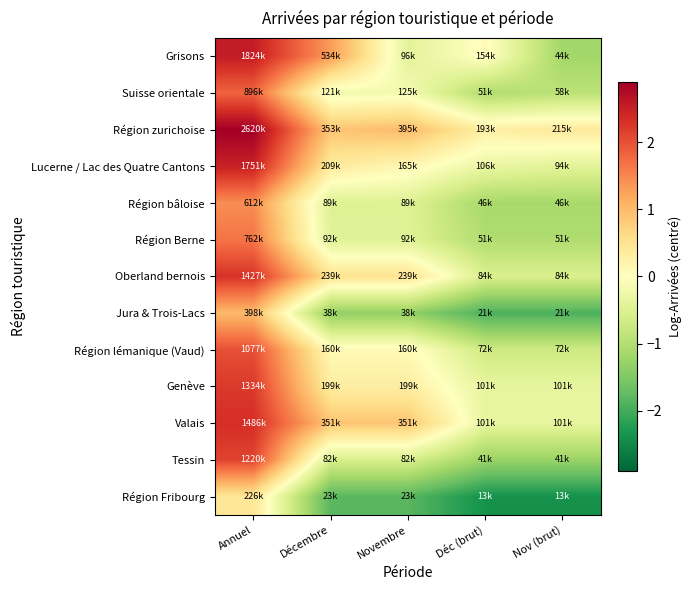

Reading left to right, extract all data points from this chart.

Grisons: Annuel=2.5	Décembre=1.3	Novembre=-0.4	Déc (brut)=0.1	Nov (brut)=-1.2
Suisse orientale: Annuel=1.8	Décembre=-0.2	Novembre=-0.1	Déc (brut)=-1.0	Nov (brut)=-0.9
Région zurichoise: Annuel=2.9	Décembre=0.9	Novembre=1.0	Déc (brut)=0.3	Nov (brut)=0.4
Lucerne / Lac des Quatre Cantons: Annuel=2.5	Décembre=0.4	Novembre=0.1	Déc (brut)=-0.3	Nov (brut)=-0.4
Région bâloise: Annuel=1.4	Décembre=-0.5	Novembre=-0.5	Déc (brut)=-1.1	Nov (brut)=-1.1
Région Berne: Annuel=1.7	Décembre=-0.5	Novembre=-0.5	Déc (brut)=-1.0	Nov (brut)=-1.0
Oberland bernois: Annuel=2.3	Décembre=0.5	Novembre=0.5	Déc (brut)=-0.5	Nov (brut)=-0.5
Jura & Trois-Lacs: Annuel=1.0	Décembre=-1.3	Novembre=-1.3	Déc (brut)=-1.9	Nov (brut)=-1.9
Région lémanique (Vaud): Annuel=2.0	Décembre=0.1	Novembre=0.1	Déc (brut)=-0.7	Nov (brut)=-0.7
Genève: Annuel=2.2	Décembre=0.3	Novembre=0.3	Déc (brut)=-0.4	Nov (brut)=-0.4
Valais: Annuel=2.3	Décembre=0.9	Novembre=0.9	Déc (brut)=-0.4	Nov (brut)=-0.4
Tessin: Annuel=2.1	Décembre=-0.6	Novembre=-0.6	Déc (brut)=-1.3	Nov (brut)=-1.3
Région Fribourg: Annuel=0.4	Décembre=-1.8	Novembre=-1.8	Déc (brut)=-2.4	Nov (brut)=-2.4